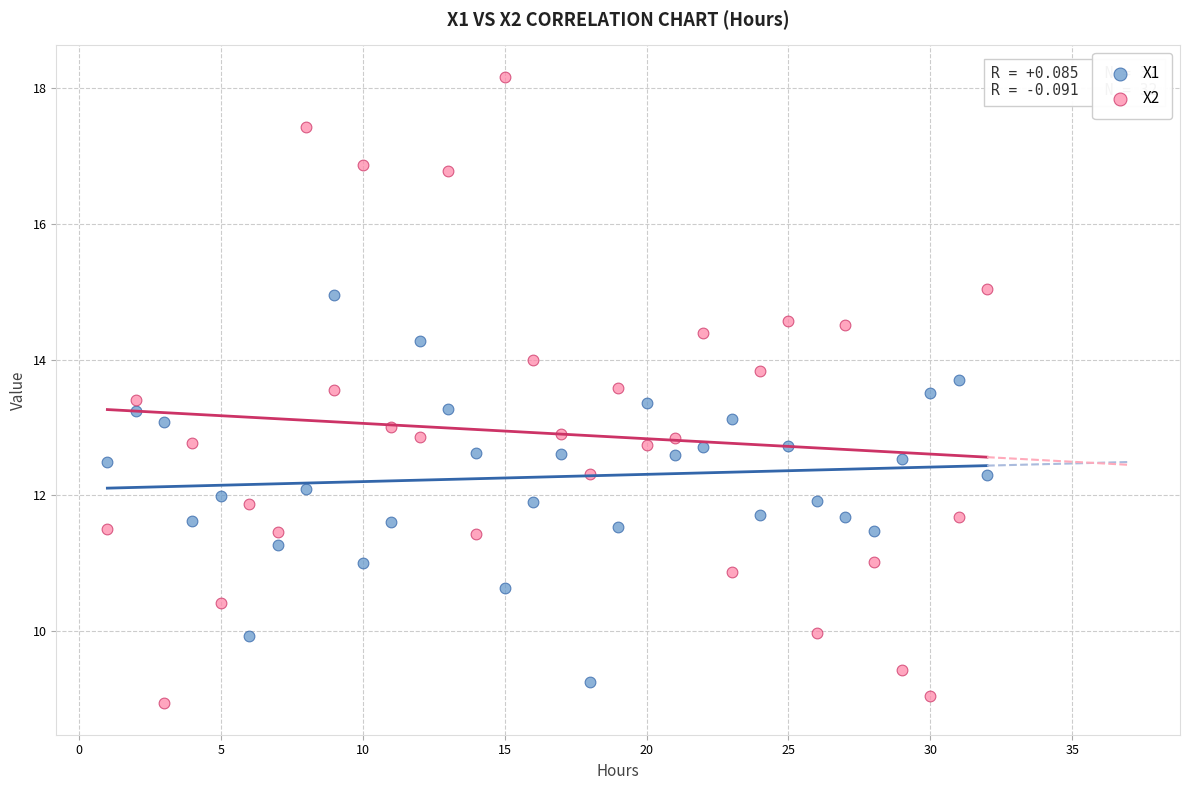

What is the X range (max minus min) for the scatter plot?

31.0